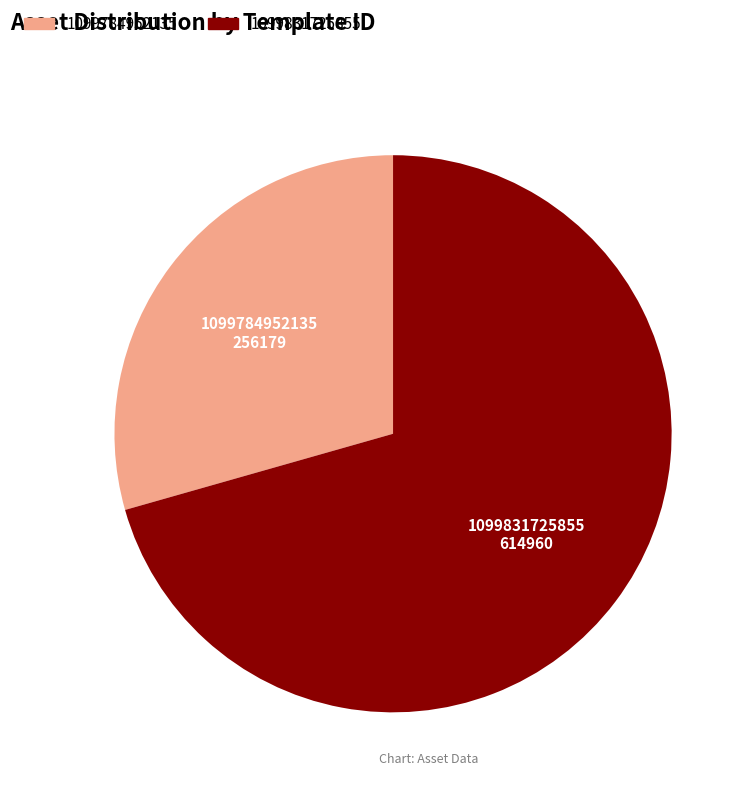

Is the sum of 1099831725855 and 1099784952135 greater than half?

Yes